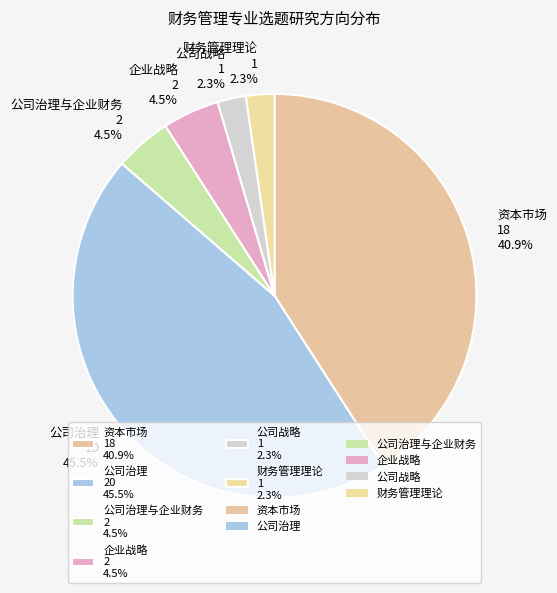

Which category has the biggest portion of the pie?

公司治理 20 45.5%